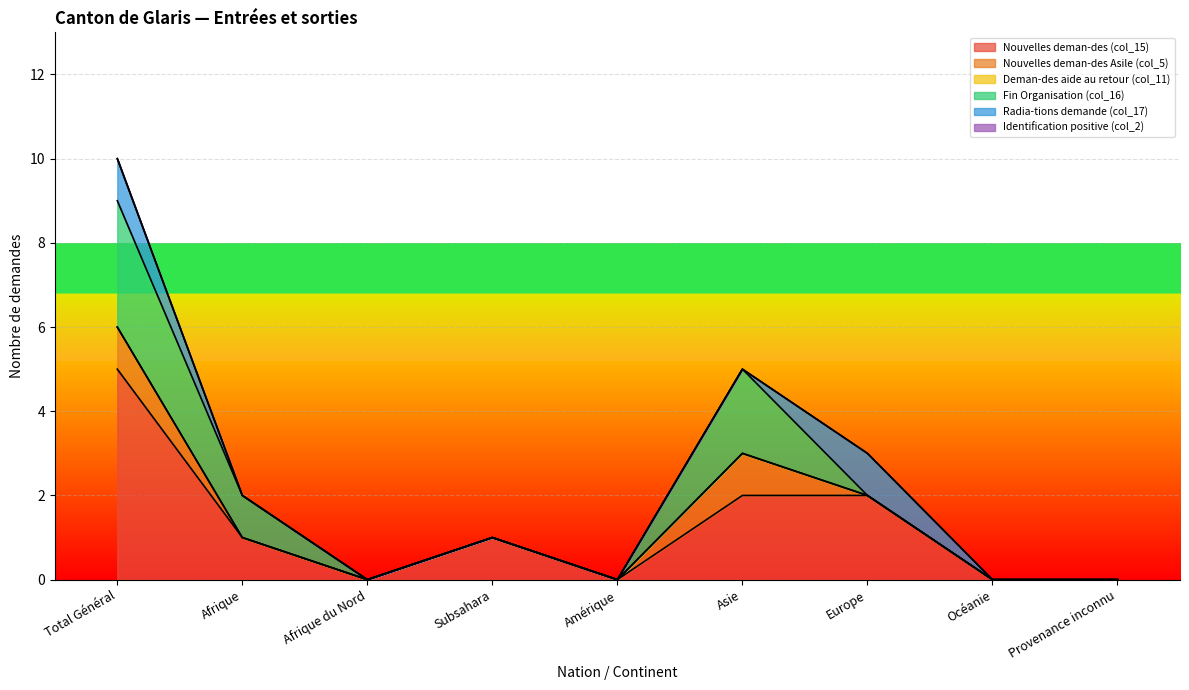

True or false: Deman-des aide au retour (col_11) has more than 0 points higher than both neighbors.

False